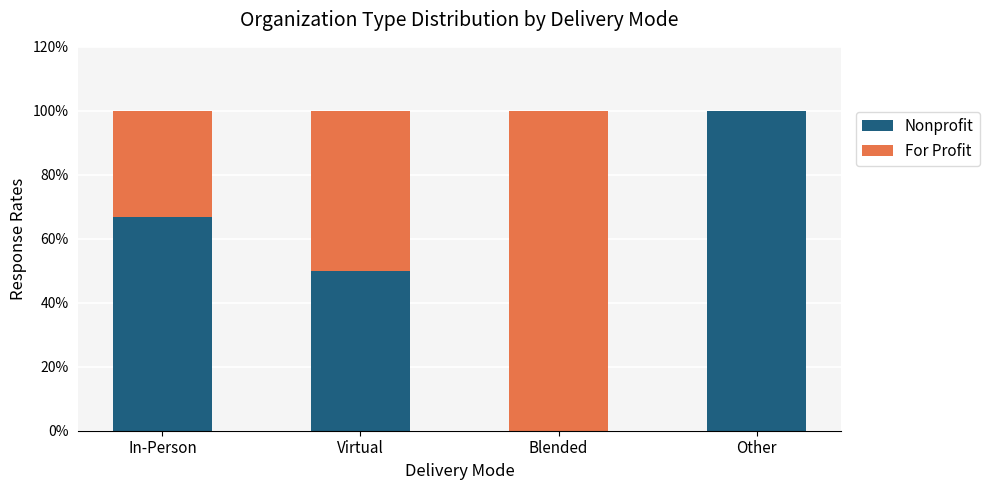

What is the highest value of the Nonprofit series?

100.0